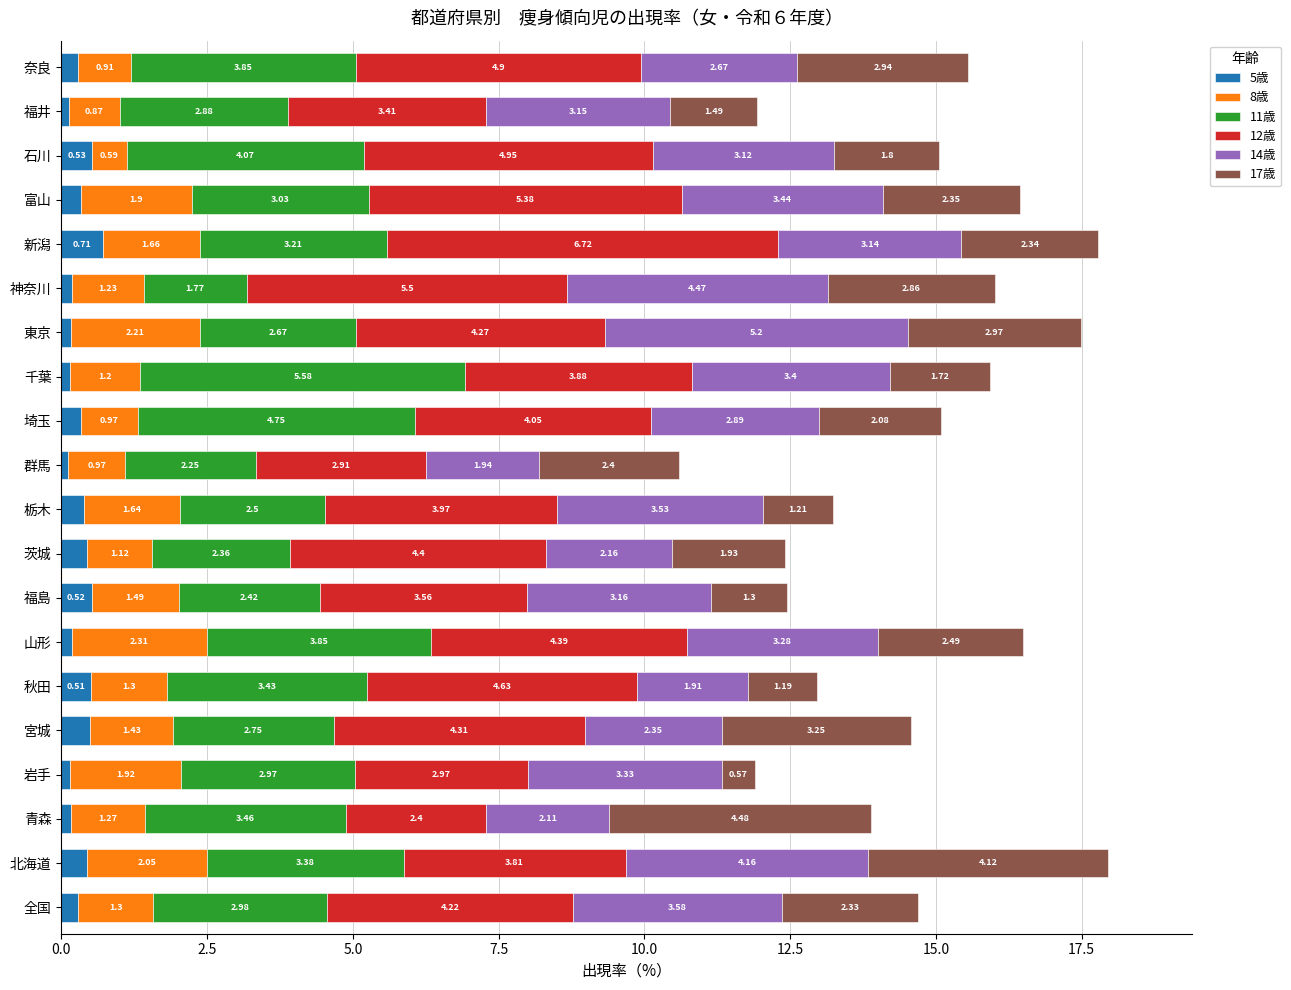

Which category has the highest value in the 5歳 series?

新潟